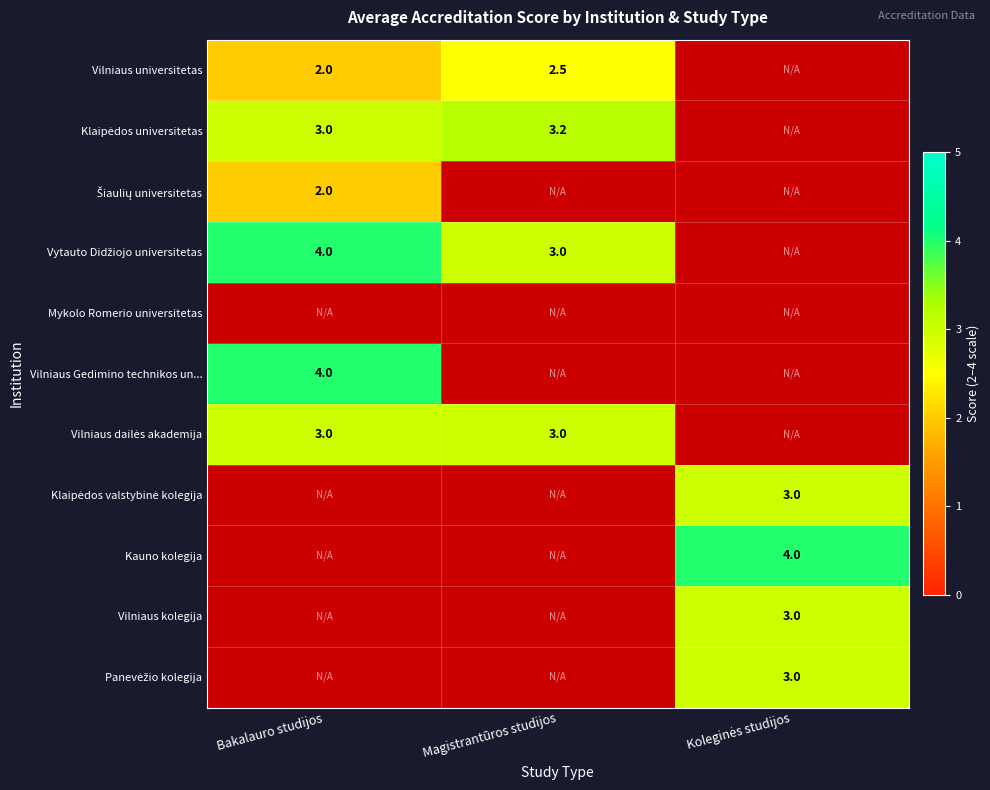

The Vilniaus universitetas series shows 3.6 at Magistrantūros studijos. True or false?

False